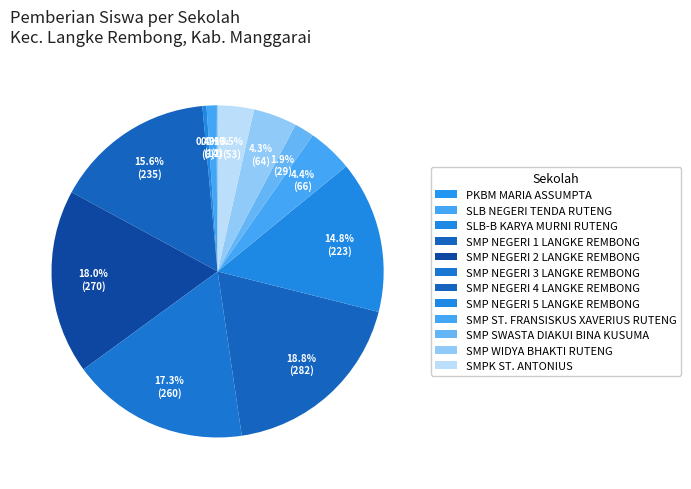

To the nearest percent, what portion does SMP NEGERI 1 LANGKE REMBONG represent?

16%